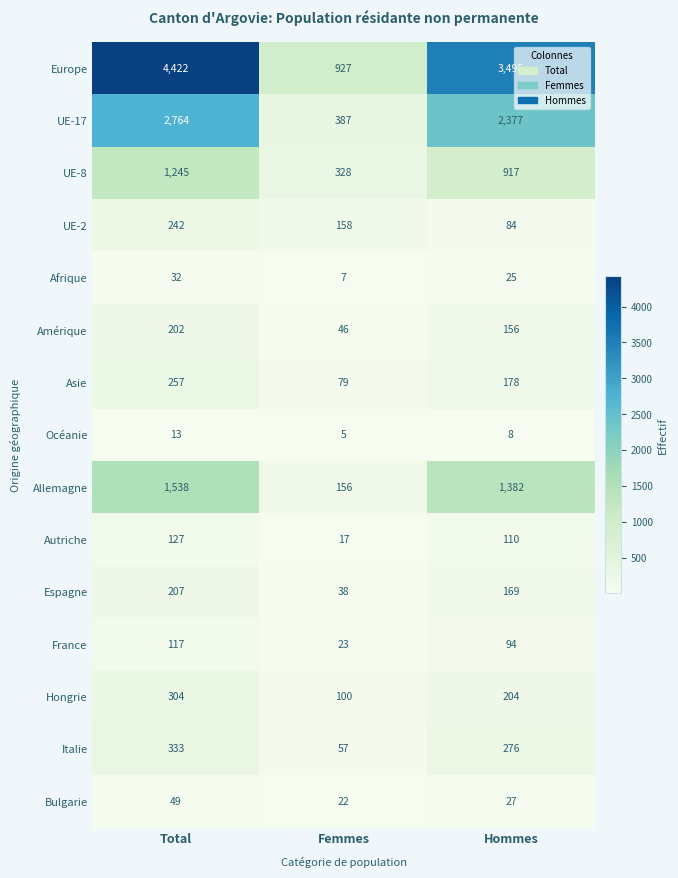

Which series changed the most between Total and Femmes?

Europe